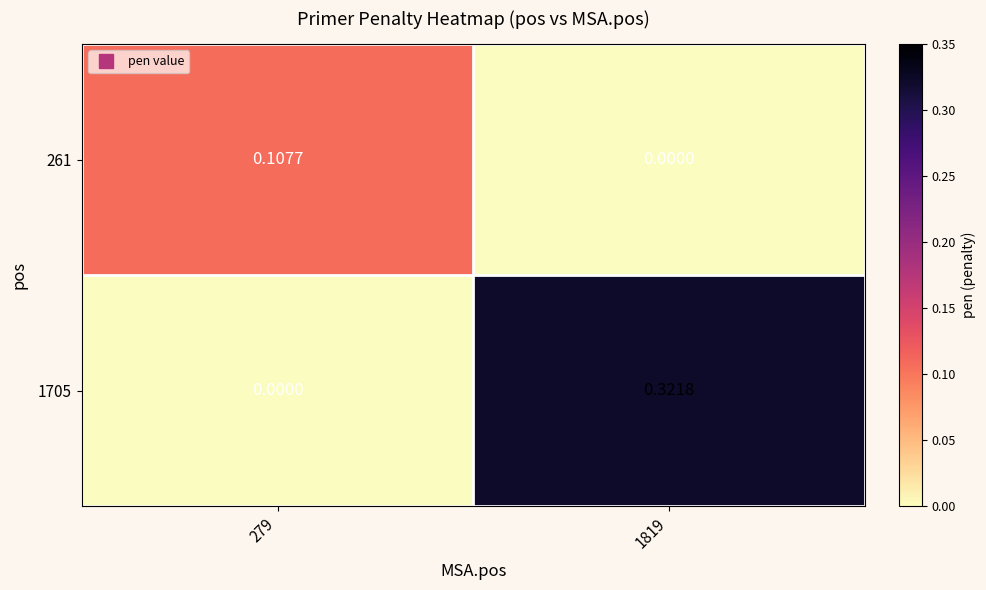

Is the value of 1705 at 1819 greater than the value of 261 at 279?

Yes